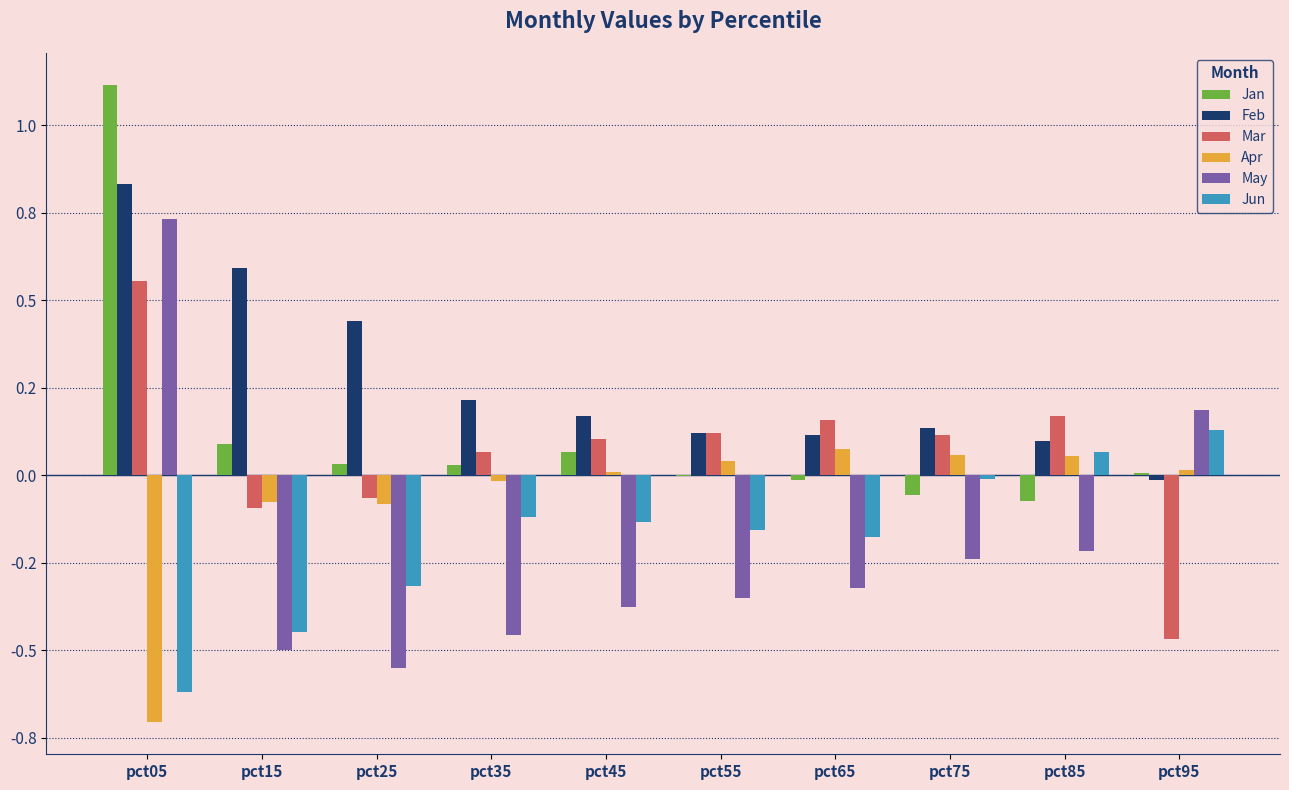

Are the bars grouped side by side (vs. stacked)?

Yes